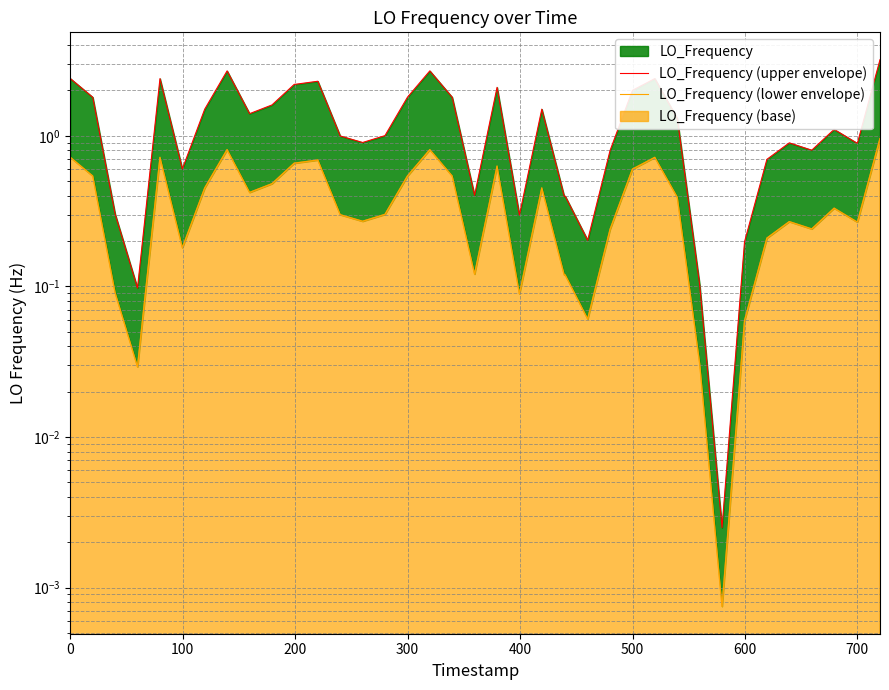

How many data points does each series have?

40